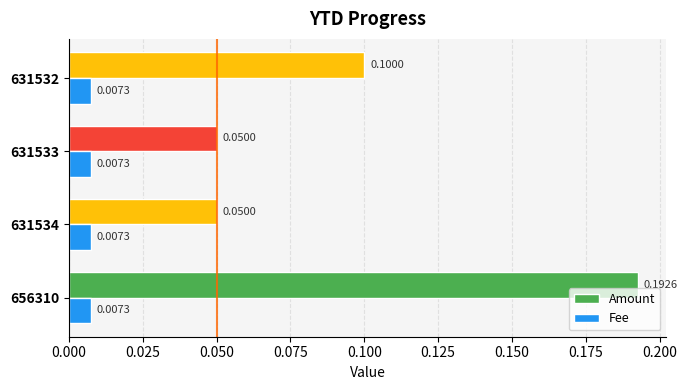

What is the sum of all Amount values?

0.4